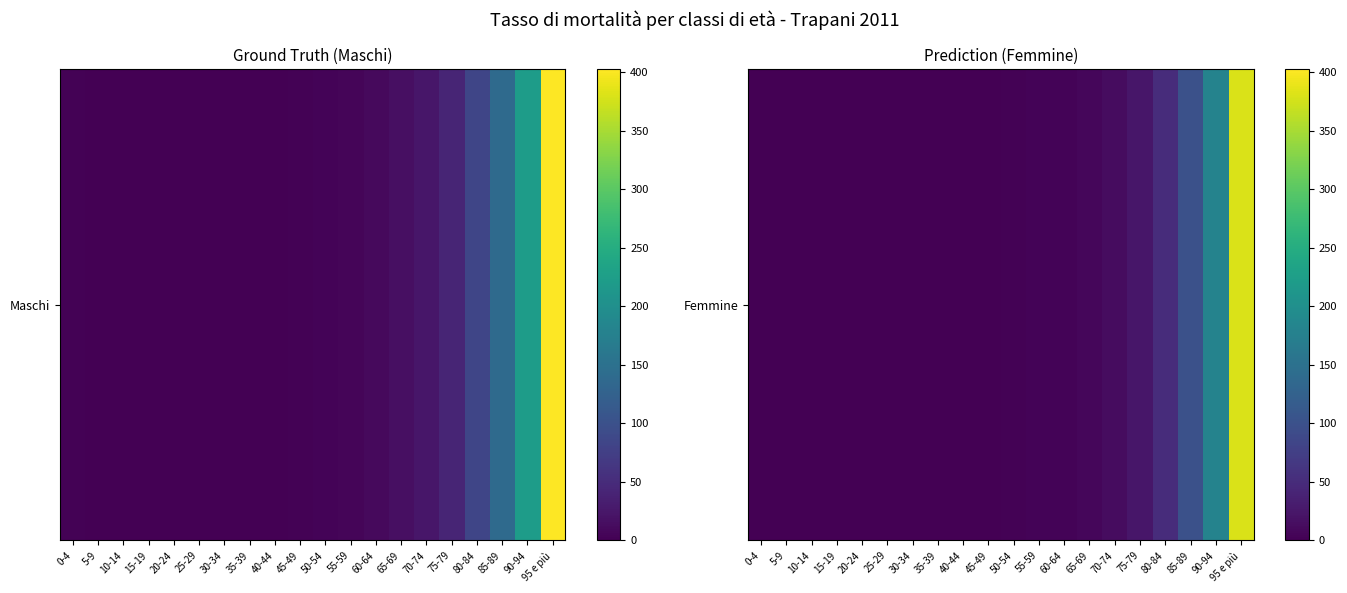

At which label is the value closest to 190?

90-94